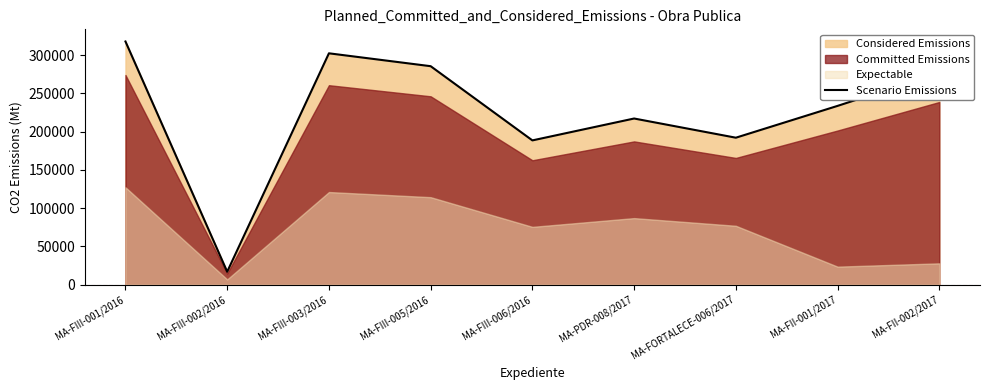

How many interior local peaks (higher than both neighbors) does the data have?

2